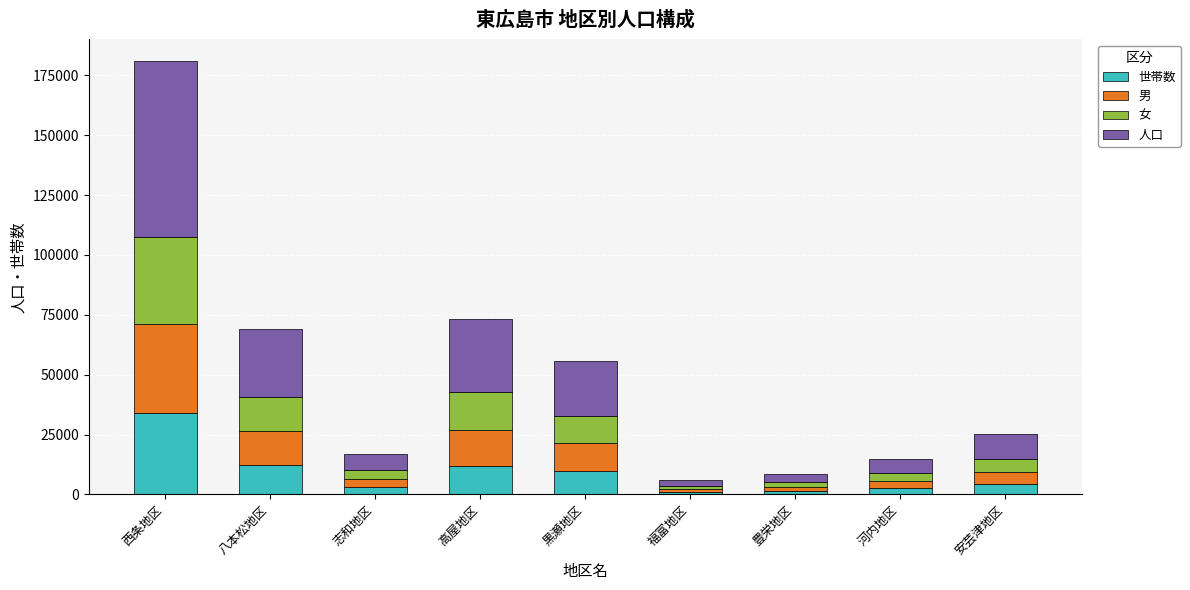

True or false: 世帯数 has a value of 11914 at 高屋地区.

True